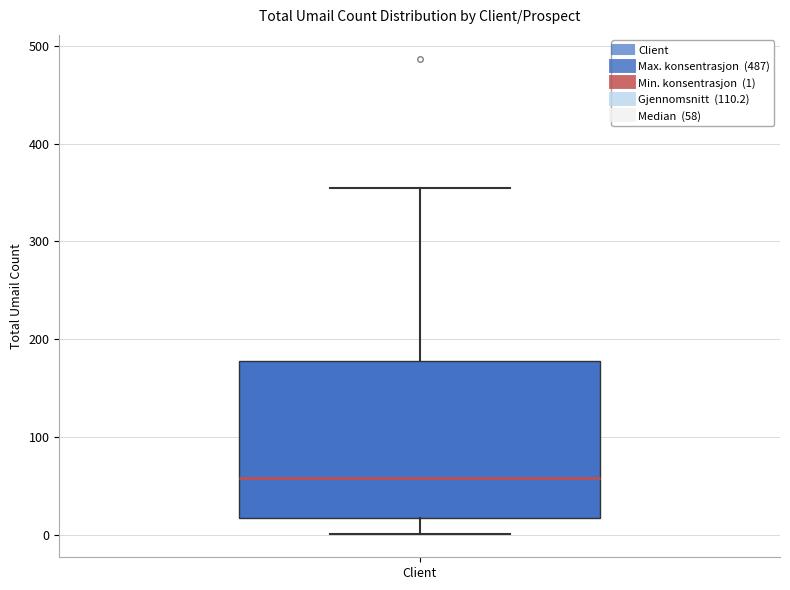

Transcribe this box plot: give where the median line is, the range the box spans, and where the two whiskers end, as read against the y-axis. The values are not printed on the chart, so give them approximately, as read against the axis.

median 60, box 20 to 180, whiskers 0 to 360